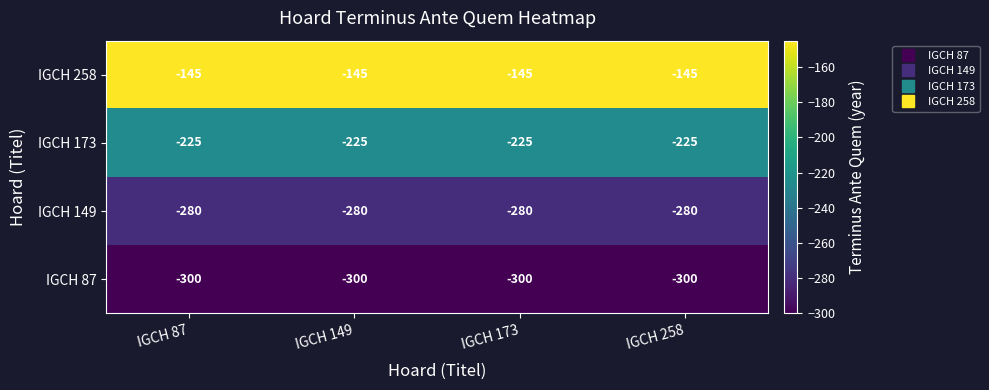

The value of IGCH 258 at IGCH 258 is -93. True or false?

False